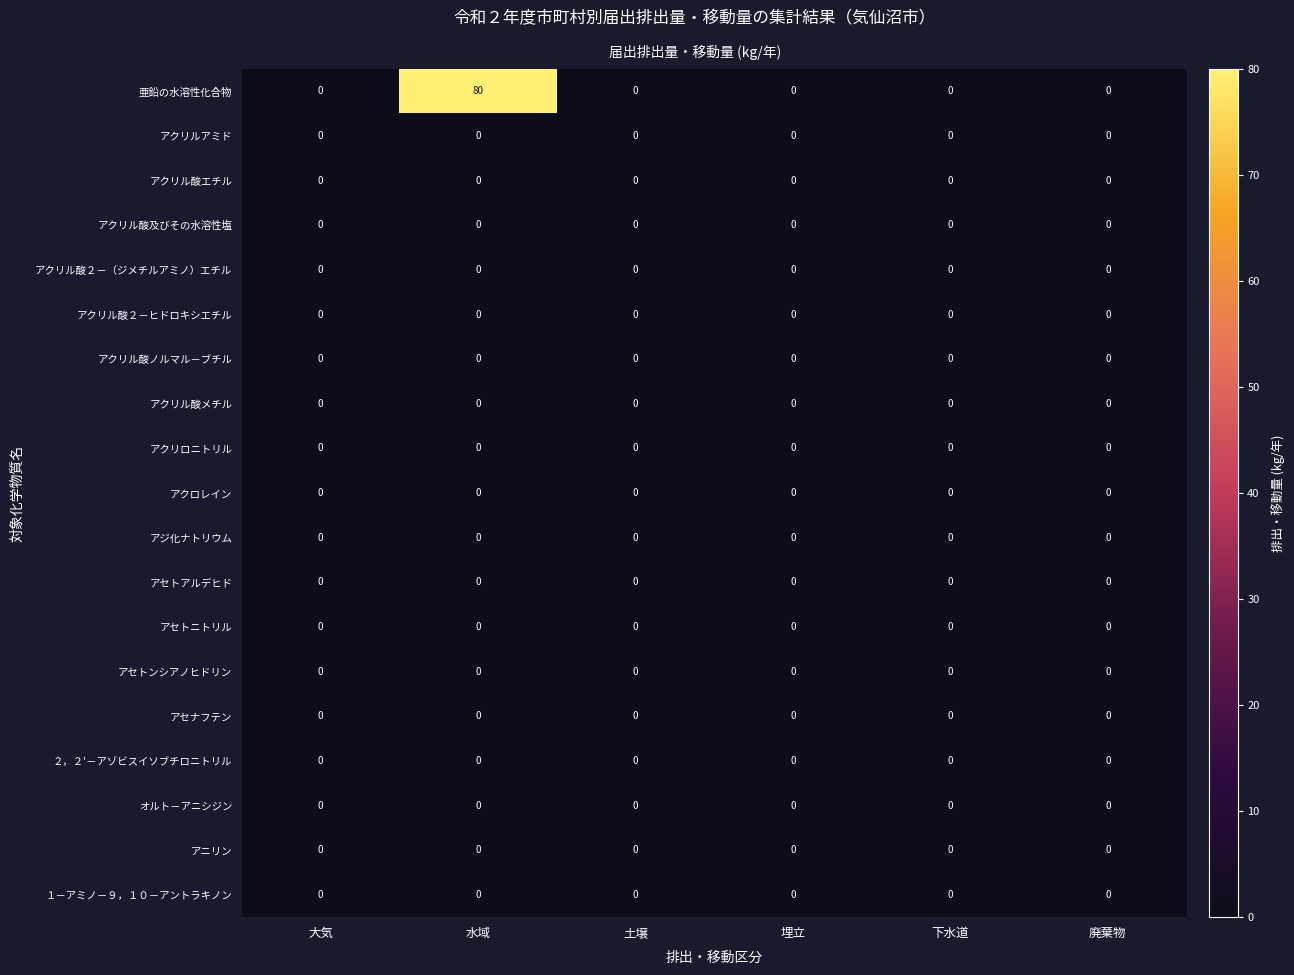

Which series changed the most between 水域 and 廃棄物?

亜鉛の水溶性化合物